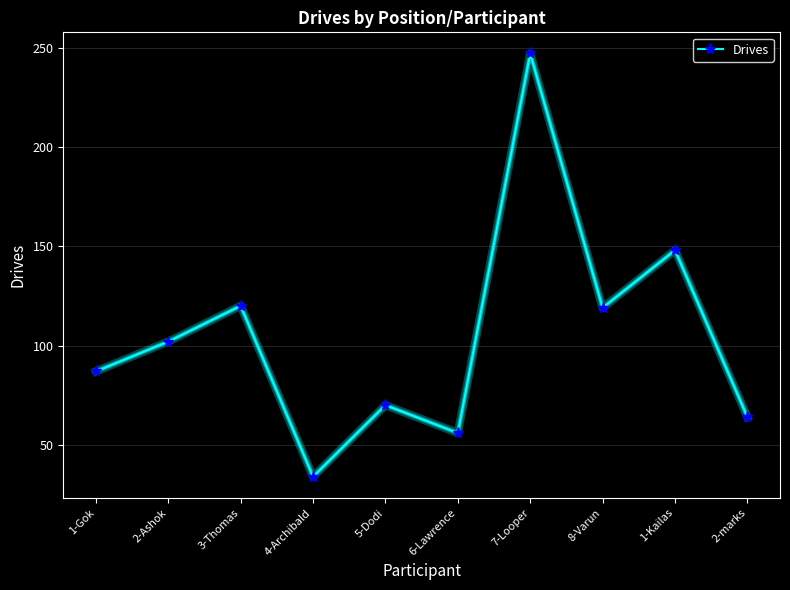

At which category does the data reach its first local valley?

4-Archibald